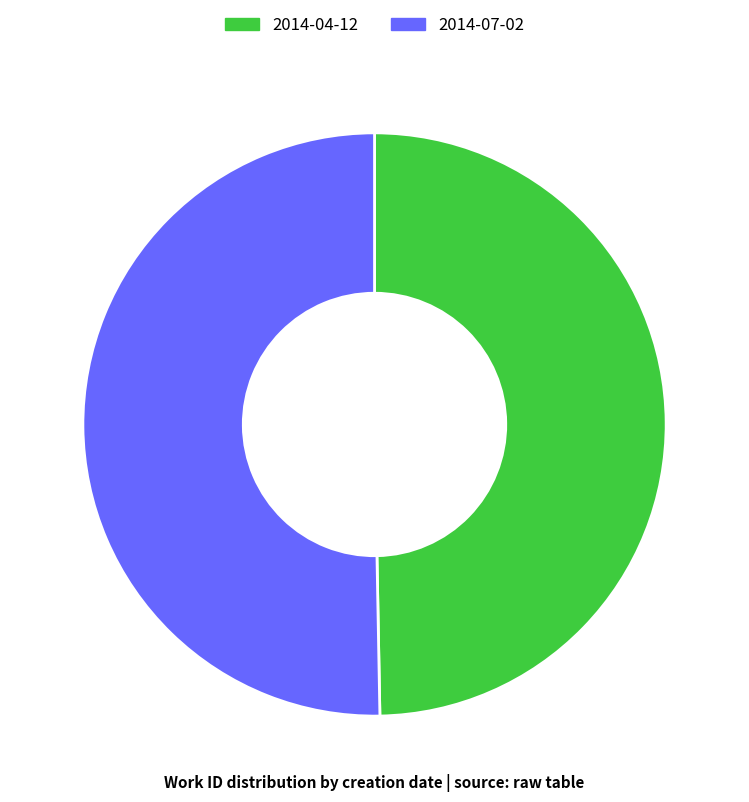

True or false: 2014-07-02 accounts for 57% of the total.

False